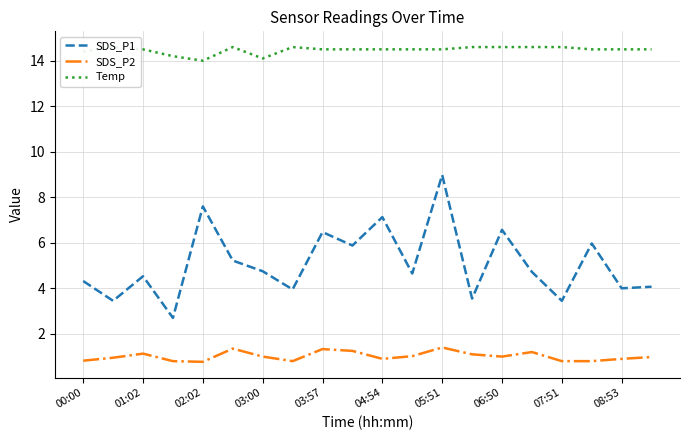

Rank the series by their maximum value, from lowest to highest.

SDS_P2, SDS_P1, Temp